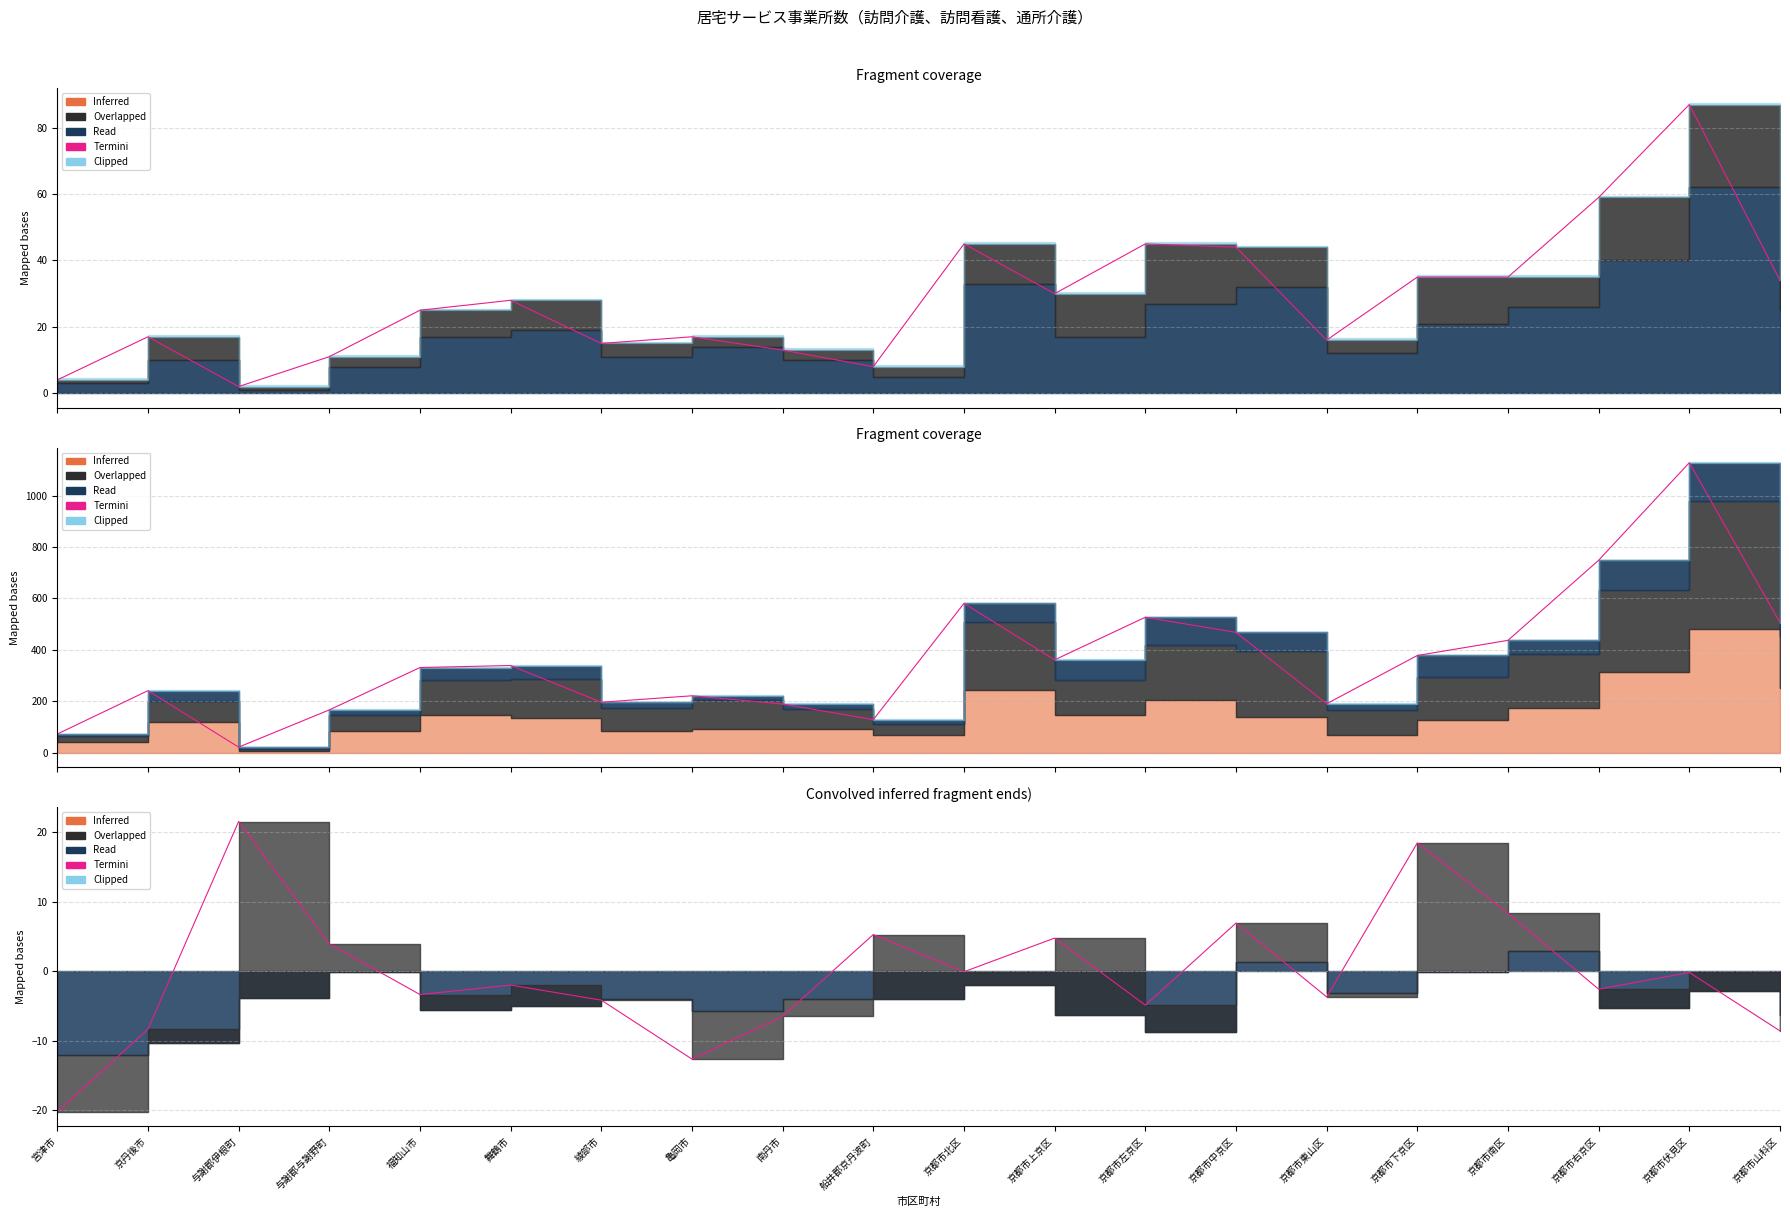

The chart shows a value of -2.0 at 舞鶴市. True or false?

True